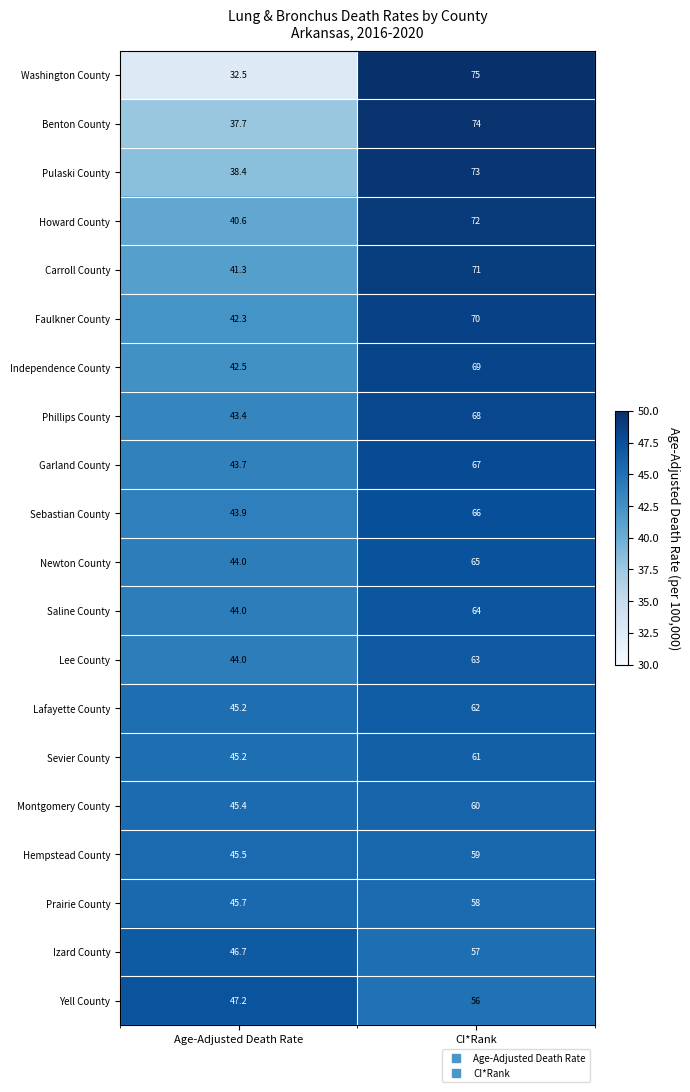

Rank the series by their maximum value, from lowest to highest.

Yell County, Izard County, Prairie County, Hempstead County, Montgomery County, Sevier County, Lafayette County, Lee County, Saline County, Newton County, Sebastian County, Garland County, Phillips County, Independence County, Faulkner County, Carroll County, Howard County, Pulaski County, Benton County, Washington County